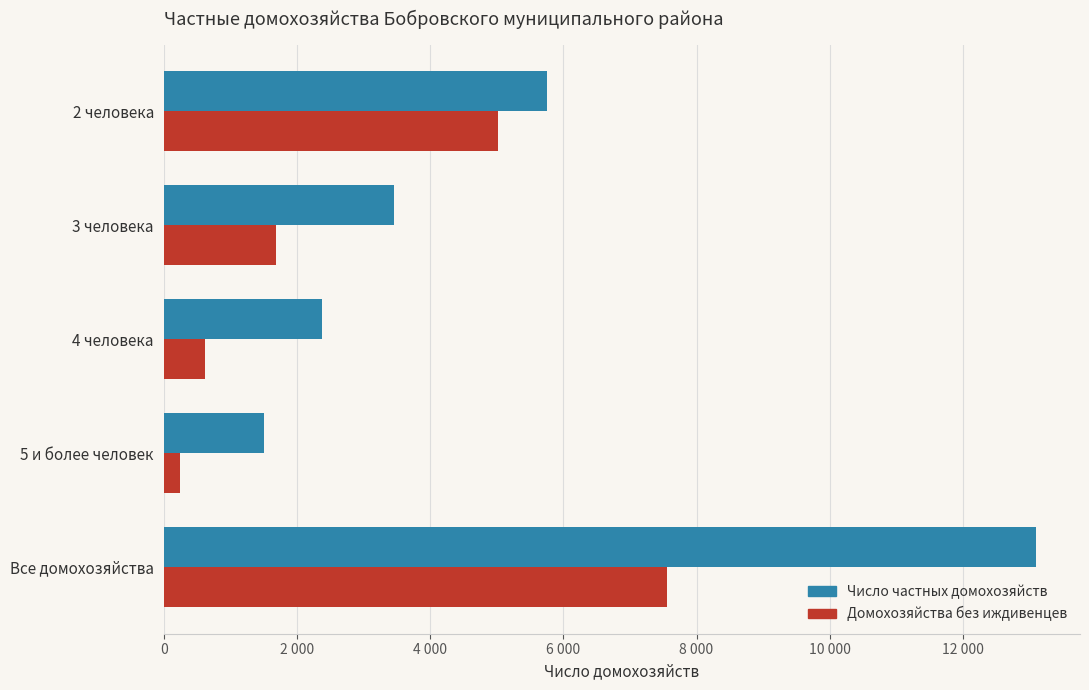

What are all the series names shown in the legend?

Число частных домохозяйств, Домохозяйства без иждивенцев